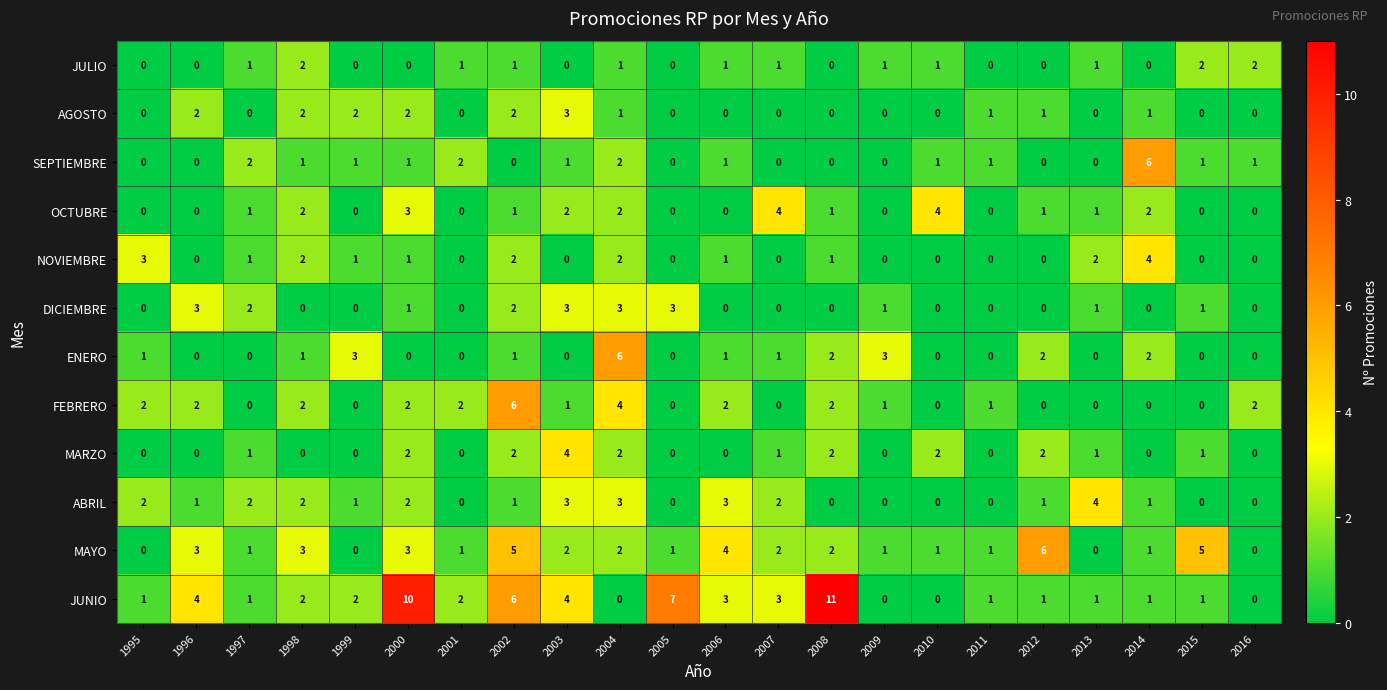

What is the difference between the maximum and minimum values in the JUNIO series?

11